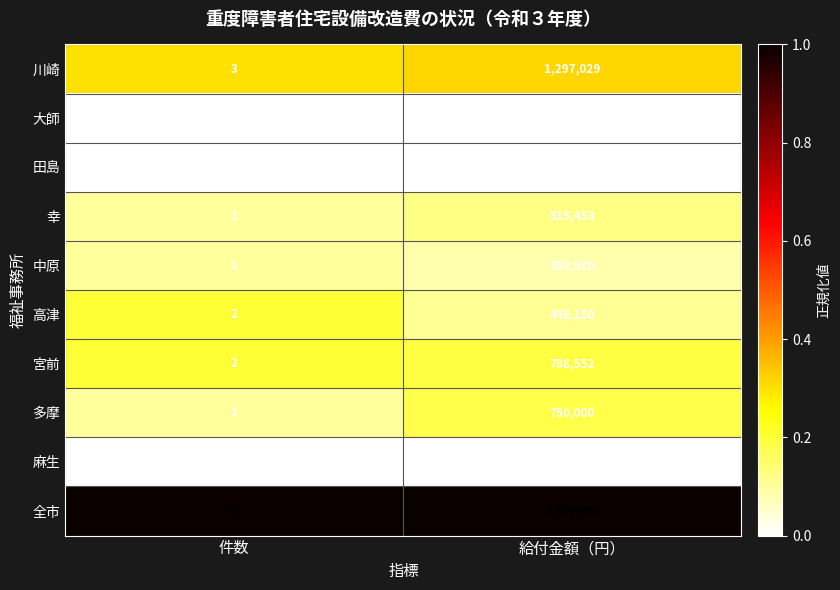

True or false: 麻生 has a value of 0 at 件数.

True